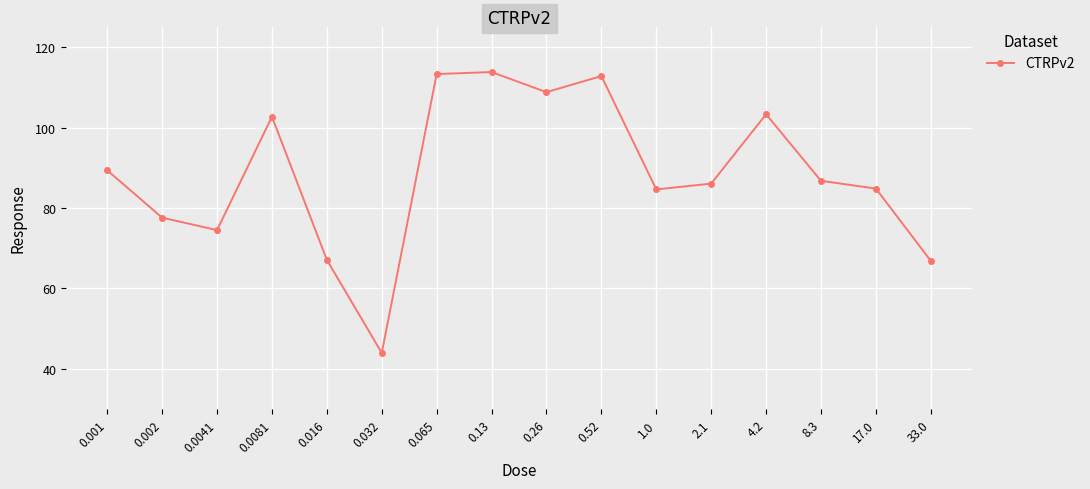

Is this an area chart (filled region under the line)?

No